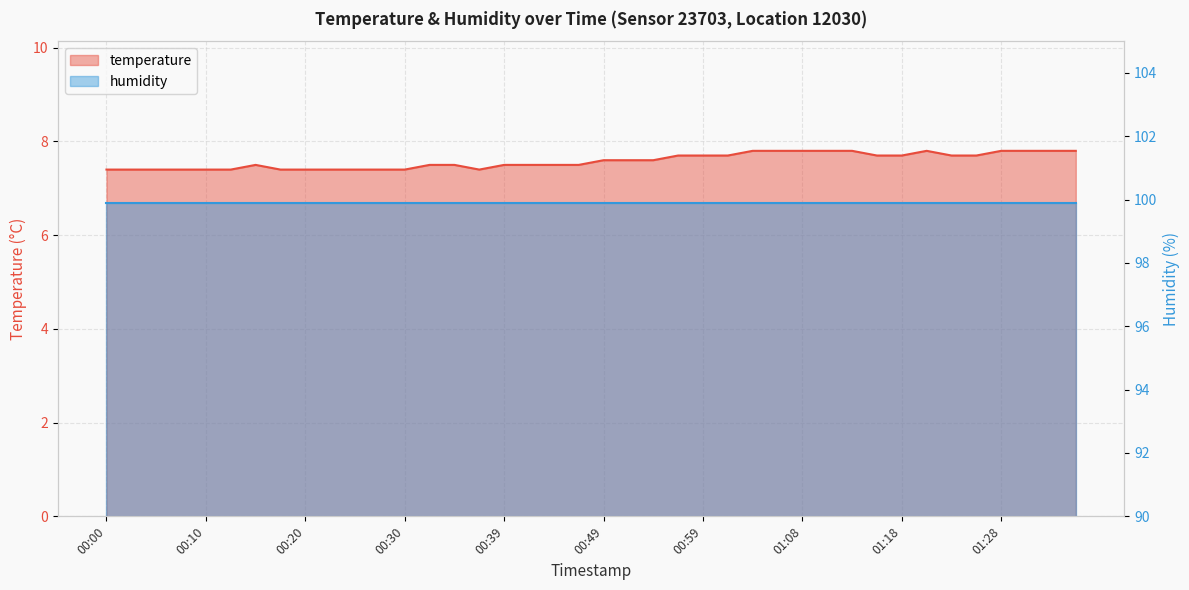

Reading left to right, extract all data points from this chart.

00:00=7.4	00:03=7.4	00:05=7.4	00:08=7.4	00:10=7.4	00:13=7.4	00:15=7.5	00:17=7.4	00:20=7.4	00:22=7.4	00:25=7.4	00:27=7.4	00:30=7.4	00:32=7.5	00:34=7.5	00:37=7.4	00:39=7.5	00:42=7.5	00:44=7.5	00:47=7.5	00:49=7.6	00:51=7.6	00:54=7.6	00:56=7.7	00:59=7.7	01:01=7.7	01:04=7.8	01:06=7.8	01:08=7.8	01:11=7.8	01:13=7.8	01:16=7.7	01:18=7.7	01:21=7.8	01:23=7.7	01:26=7.7	01:28=7.8	01:31=7.8	01:33=7.8	01:36=7.8